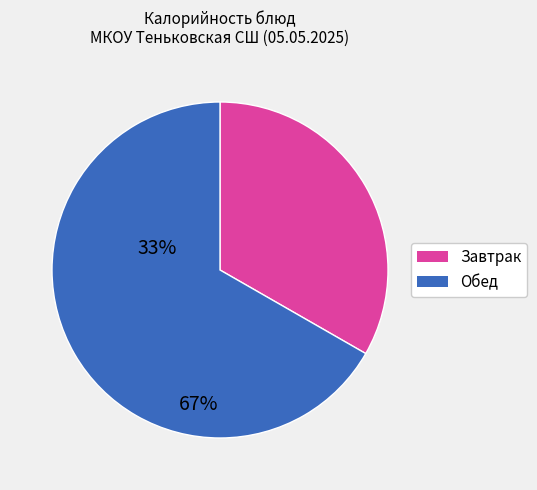

What is the majority slice?

Обед